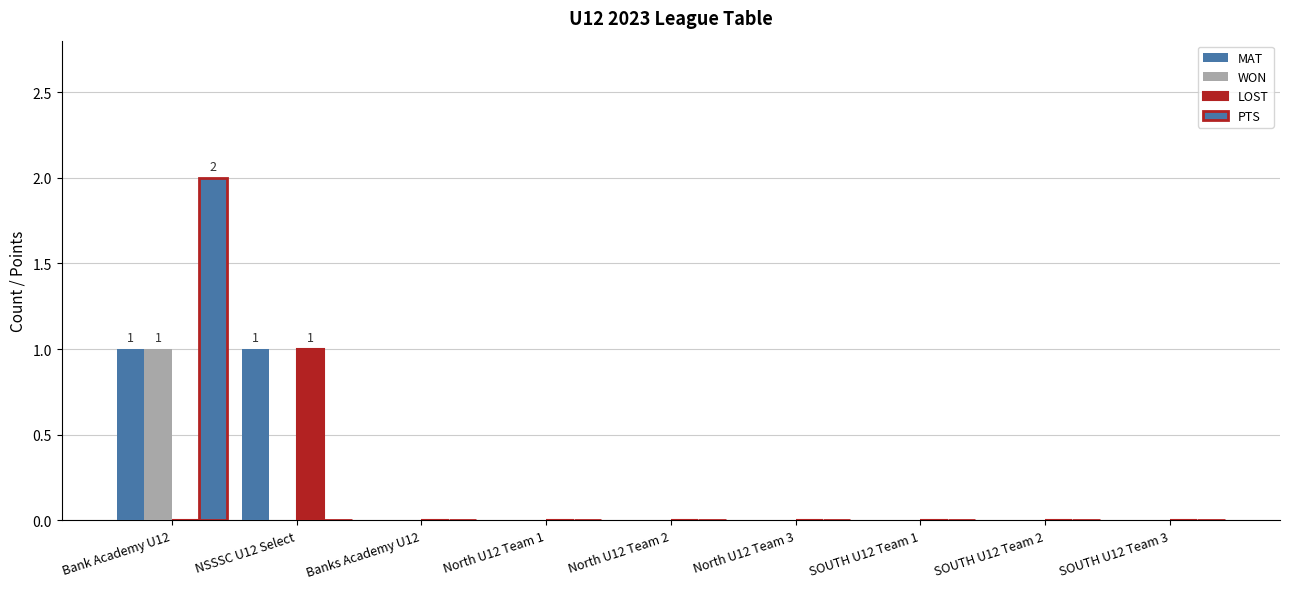

Does the chart contain stacked bars?

No